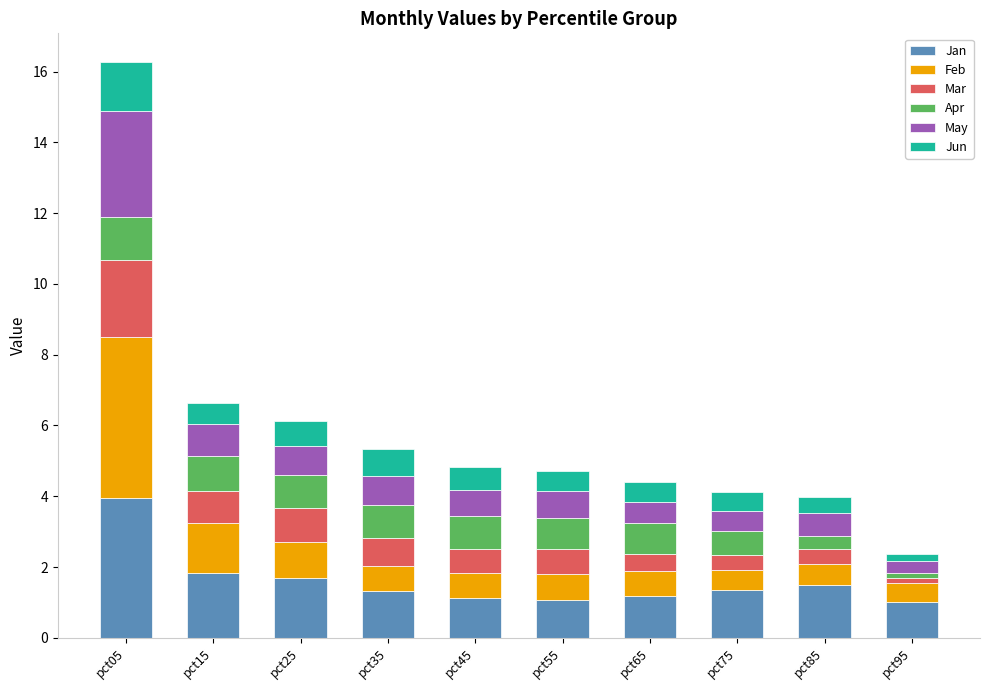

At which category is the sum across all series the highest?

pct05